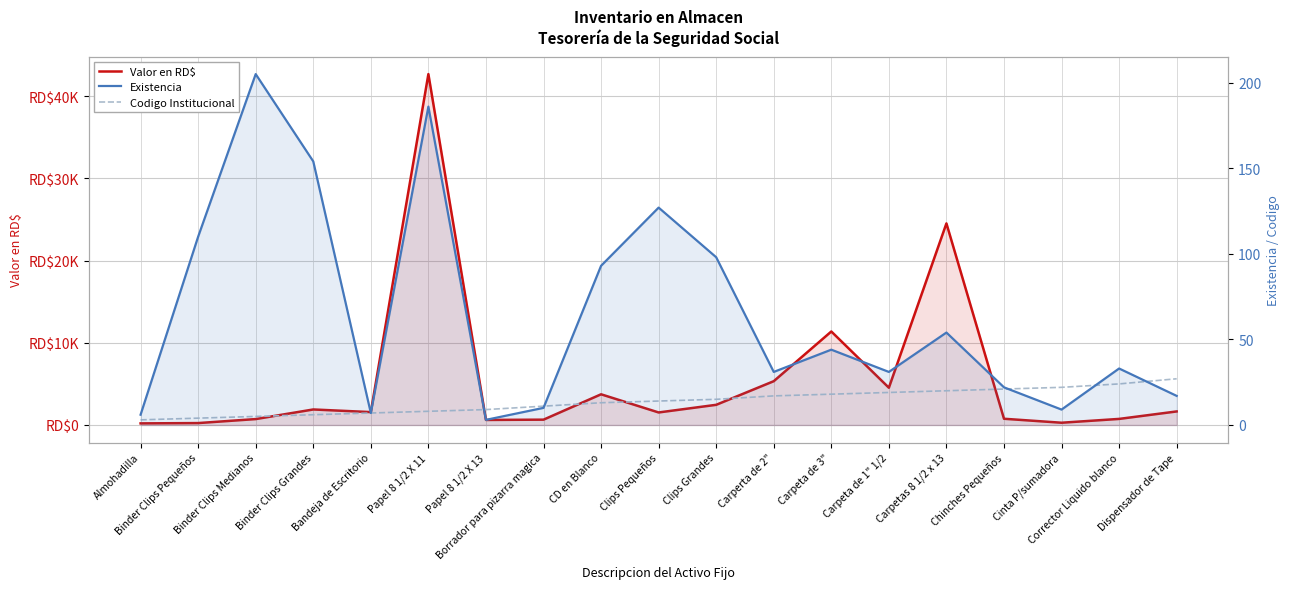

True or false: Codigo Institucional and Existencia intersect in this chart.

True